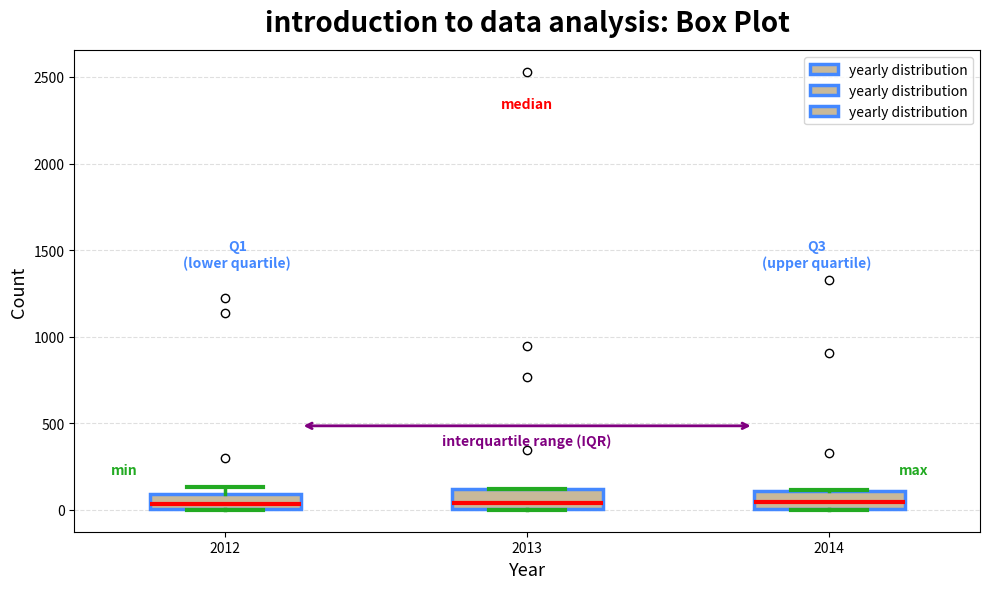

Reading left to right, read every box against the y-axis: the position of its median line, the range the box covers, and the ends of its whiskers. The values are not printed on the chart, so give them approximately, as read against the axis.

2012: median 50, box 0 to 100, whiskers 0 to 150
2013: median 50, box 0 to 100, whiskers 0 to 100
2014: median 50, box 0 to 100, whiskers 0 to 100